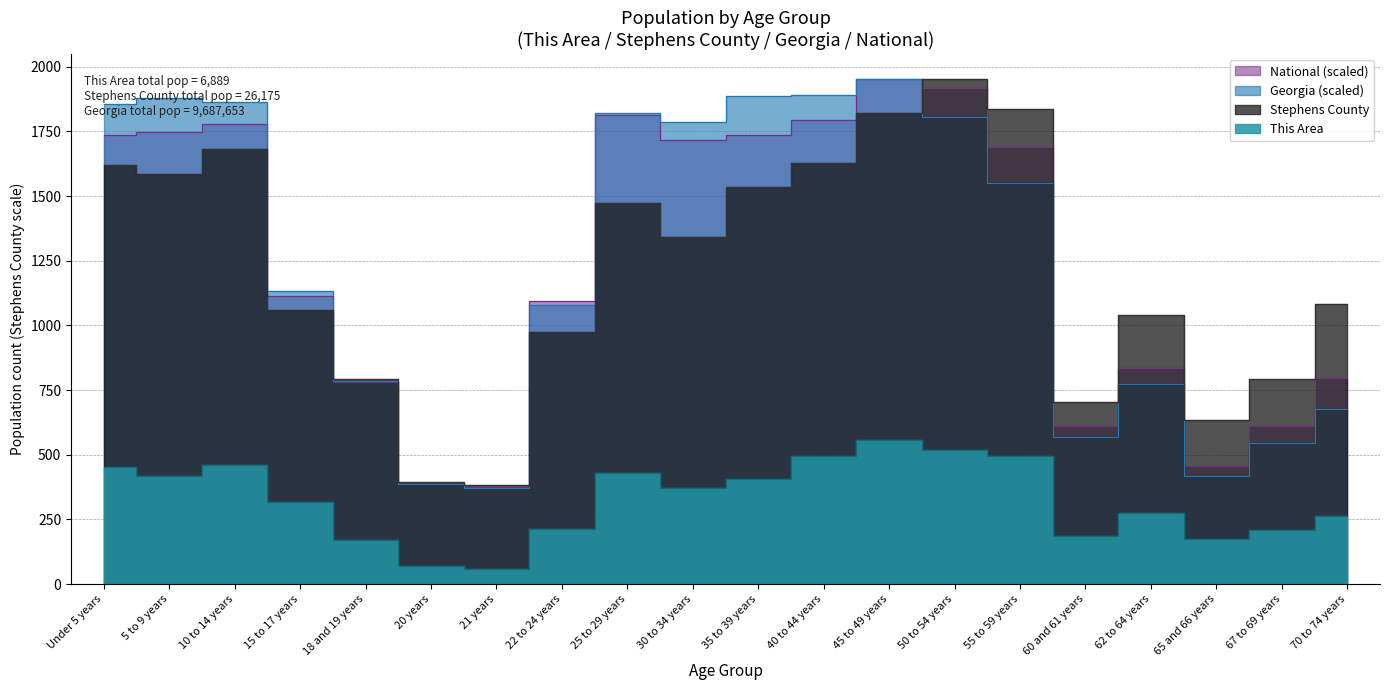

In National, how many points are lower than both neighbors (excluding endpoints)?

4